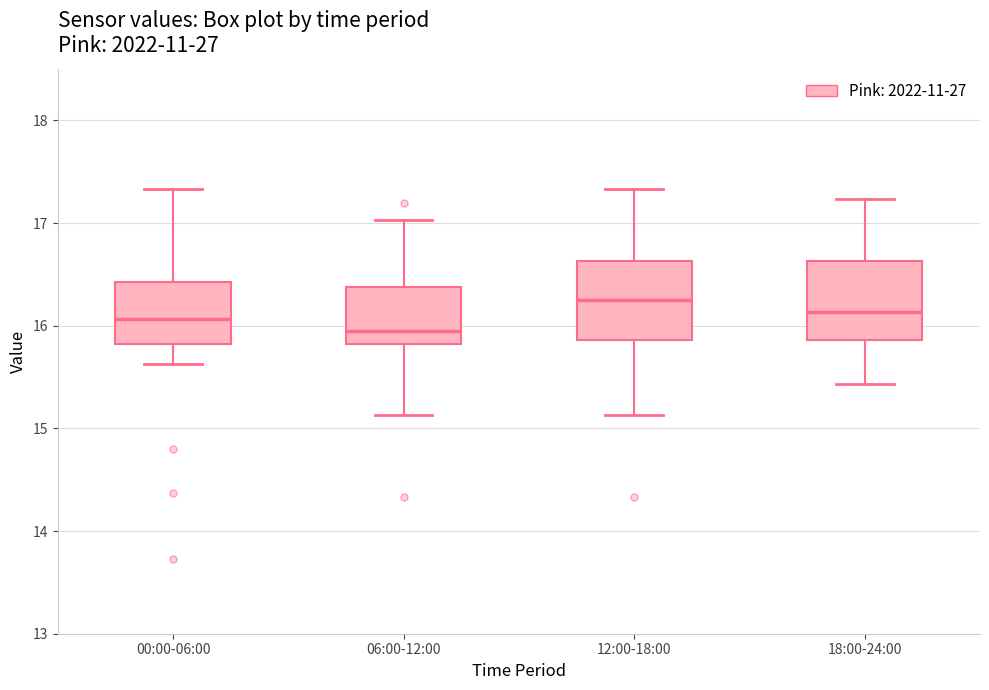

Where does the lower whisker of the box for 06:00-12:00 end on the y-axis? The values are not printed on the chart, so give them approximately, as read against the axis.

15.1